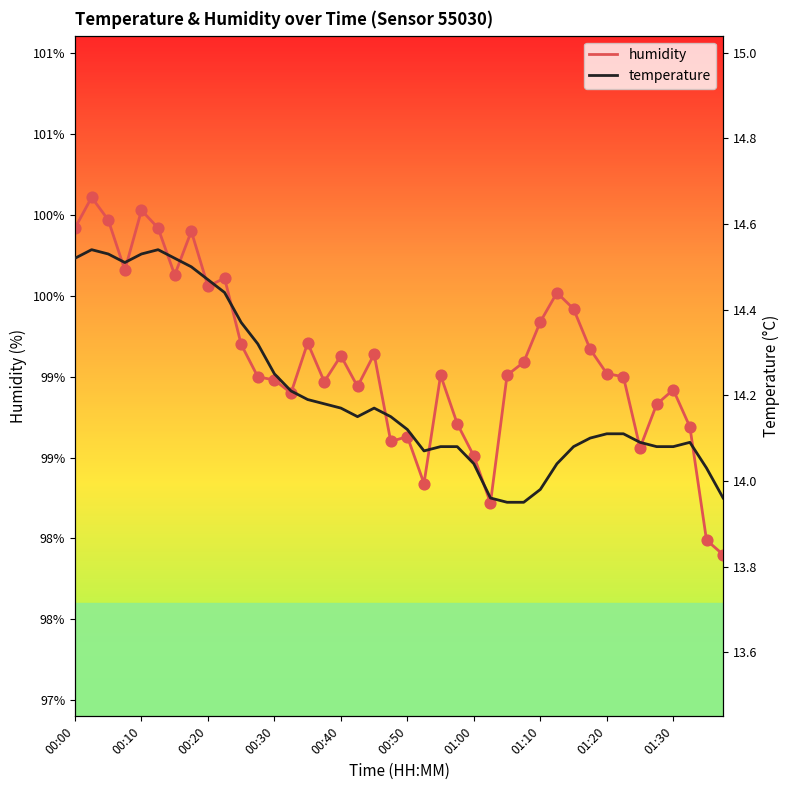

Which series reaches the minimum Y coordinate?

temperature